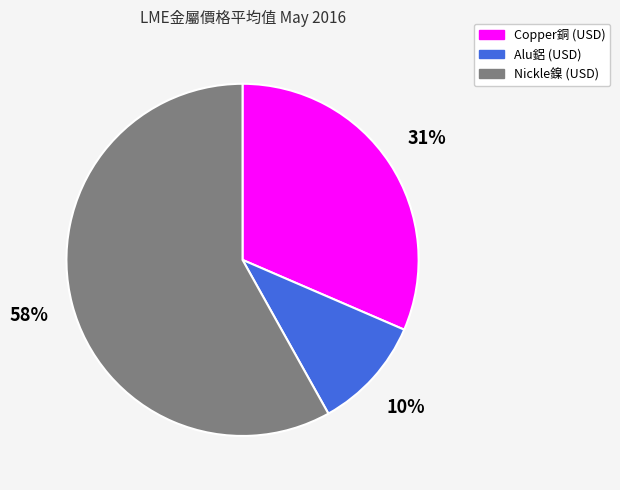

True or false: Alu鋁 (USD) accounts for 10% of the total.

True